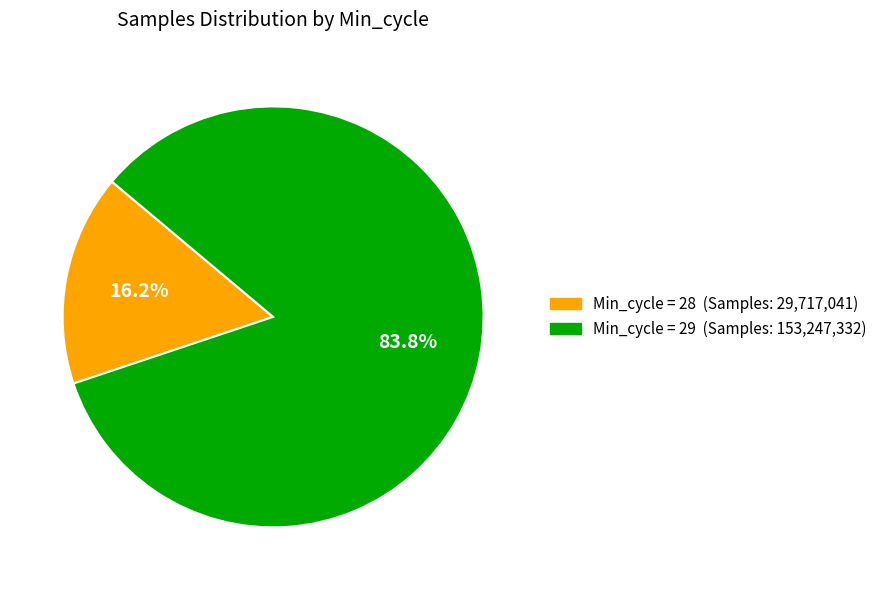

Is there any slice that represents more than half of the pie?

Yes